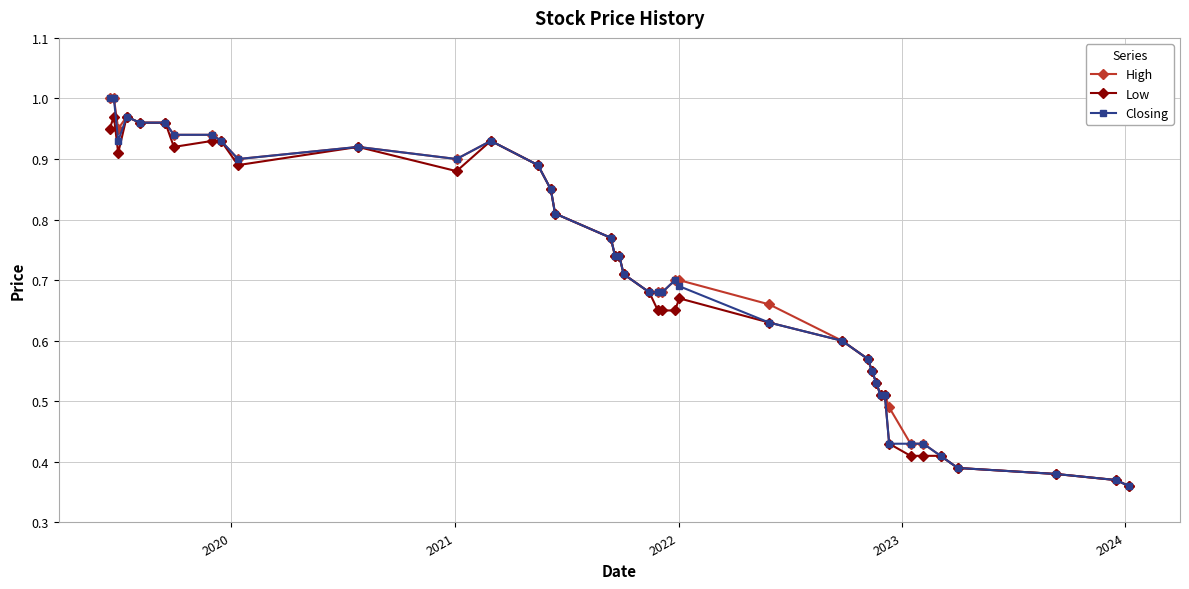

True or false: Closing has more than 1 points higher than both neighbors.

True